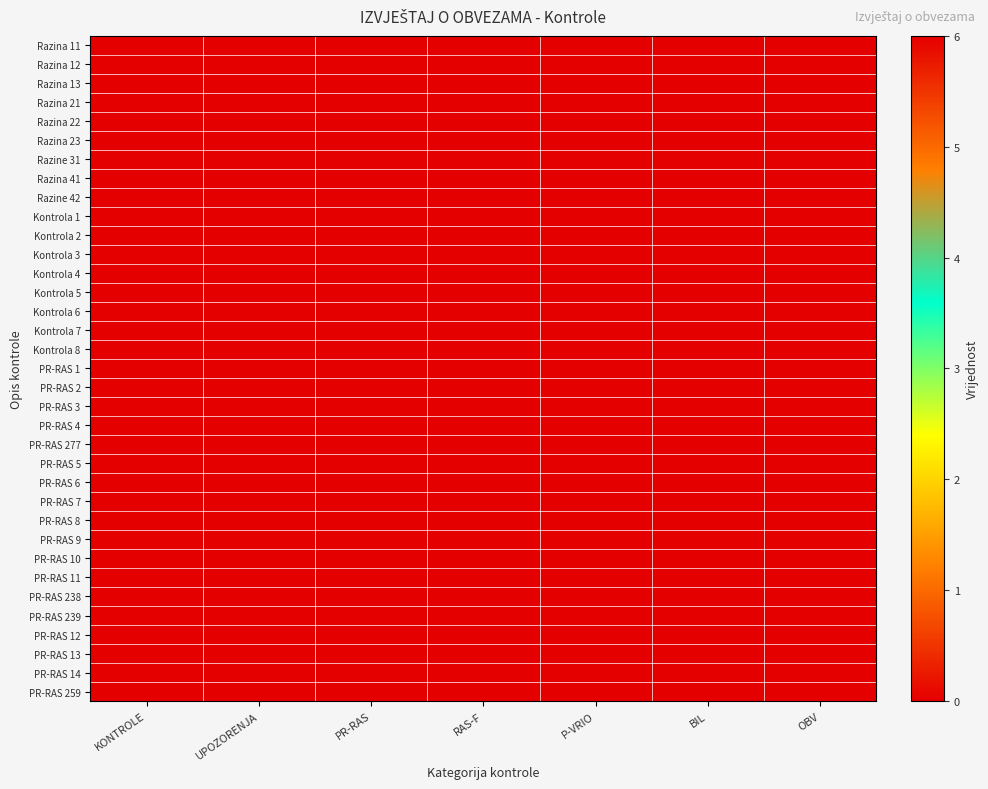

Reading left to right, extract all data points from this chart.

Razina 11: KONTROLE=0	UPOZORENJA=0	PR-RAS=0	RAS-F=0	P-VRIO=0	BIL=0	OBV=0
Razina 12: KONTROLE=0	UPOZORENJA=0	PR-RAS=0	RAS-F=0	P-VRIO=0	BIL=0	OBV=0
Razina 13: KONTROLE=0	UPOZORENJA=0	PR-RAS=0	RAS-F=0	P-VRIO=0	BIL=0	OBV=0
Razina 21: KONTROLE=0	UPOZORENJA=0	PR-RAS=0	RAS-F=0	P-VRIO=0	BIL=0	OBV=0
Razina 22: KONTROLE=0	UPOZORENJA=0	PR-RAS=0	RAS-F=0	P-VRIO=0	BIL=0	OBV=0
Razina 23: KONTROLE=0	UPOZORENJA=0	PR-RAS=0	RAS-F=0	P-VRIO=0	BIL=0	OBV=0
Razine 31: KONTROLE=0	UPOZORENJA=0	PR-RAS=0	RAS-F=0	P-VRIO=0	BIL=0	OBV=0
Razina 41: KONTROLE=0	UPOZORENJA=0	PR-RAS=0	RAS-F=0	P-VRIO=0	BIL=0	OBV=0
Razine 42: KONTROLE=0	UPOZORENJA=0	PR-RAS=0	RAS-F=0	P-VRIO=0	BIL=0	OBV=0
Kontrola 1: KONTROLE=0	UPOZORENJA=0	PR-RAS=0	RAS-F=0	P-VRIO=0	BIL=0	OBV=0
Kontrola 2: KONTROLE=0	UPOZORENJA=0	PR-RAS=0	RAS-F=0	P-VRIO=0	BIL=0	OBV=0
Kontrola 3: KONTROLE=0	UPOZORENJA=0	PR-RAS=0	RAS-F=0	P-VRIO=0	BIL=0	OBV=0
Kontrola 4: KONTROLE=0	UPOZORENJA=0	PR-RAS=0	RAS-F=0	P-VRIO=0	BIL=0	OBV=0
Kontrola 5: KONTROLE=0	UPOZORENJA=0	PR-RAS=0	RAS-F=0	P-VRIO=0	BIL=0	OBV=0
Kontrola 6: KONTROLE=0	UPOZORENJA=0	PR-RAS=0	RAS-F=0	P-VRIO=0	BIL=0	OBV=0
Kontrola 7: KONTROLE=0	UPOZORENJA=0	PR-RAS=0	RAS-F=0	P-VRIO=0	BIL=0	OBV=0
Kontrola 8: KONTROLE=0	UPOZORENJA=0	PR-RAS=0	RAS-F=0	P-VRIO=0	BIL=0	OBV=0
PR-RAS 1: KONTROLE=0	UPOZORENJA=6	PR-RAS=0	RAS-F=0	P-VRIO=0	BIL=0	OBV=0
PR-RAS 2: KONTROLE=0	UPOZORENJA=6	PR-RAS=0	RAS-F=0	P-VRIO=0	BIL=0	OBV=0
PR-RAS 3: KONTROLE=0	UPOZORENJA=6	PR-RAS=0	RAS-F=0	P-VRIO=0	BIL=0	OBV=0
PR-RAS 4: KONTROLE=0	UPOZORENJA=6	PR-RAS=0	RAS-F=0	P-VRIO=0	BIL=0	OBV=0
PR-RAS 277: KONTROLE=0	UPOZORENJA=6	PR-RAS=0	RAS-F=0	P-VRIO=0	BIL=0	OBV=0
PR-RAS 5: KONTROLE=0	UPOZORENJA=6	PR-RAS=0	RAS-F=0	P-VRIO=0	BIL=0	OBV=0
PR-RAS 6: KONTROLE=0	UPOZORENJA=6	PR-RAS=0	RAS-F=0	P-VRIO=0	BIL=0	OBV=0
PR-RAS 7: KONTROLE=0	UPOZORENJA=6	PR-RAS=0	RAS-F=0	P-VRIO=0	BIL=0	OBV=0
PR-RAS 8: KONTROLE=0	UPOZORENJA=6	PR-RAS=0	RAS-F=0	P-VRIO=0	BIL=0	OBV=0
PR-RAS 9: KONTROLE=0	UPOZORENJA=6	PR-RAS=0	RAS-F=0	P-VRIO=0	BIL=0	OBV=0
PR-RAS 10: KONTROLE=0	UPOZORENJA=6	PR-RAS=0	RAS-F=0	P-VRIO=0	BIL=0	OBV=0
PR-RAS 11: KONTROLE=0	UPOZORENJA=6	PR-RAS=0	RAS-F=0	P-VRIO=0	BIL=0	OBV=0
PR-RAS 238: KONTROLE=0	UPOZORENJA=6	PR-RAS=0	RAS-F=0	P-VRIO=0	BIL=0	OBV=0
PR-RAS 239: KONTROLE=0	UPOZORENJA=6	PR-RAS=0	RAS-F=0	P-VRIO=0	BIL=0	OBV=0
PR-RAS 12: KONTROLE=0	UPOZORENJA=6	PR-RAS=0	RAS-F=0	P-VRIO=0	BIL=0	OBV=0
PR-RAS 13: KONTROLE=0	UPOZORENJA=6	PR-RAS=0	RAS-F=0	P-VRIO=0	BIL=0	OBV=0
PR-RAS 14: KONTROLE=0	UPOZORENJA=6	PR-RAS=0	RAS-F=0	P-VRIO=0	BIL=0	OBV=0
PR-RAS 259: KONTROLE=0	UPOZORENJA=6	PR-RAS=0	RAS-F=0	P-VRIO=0	BIL=0	OBV=0